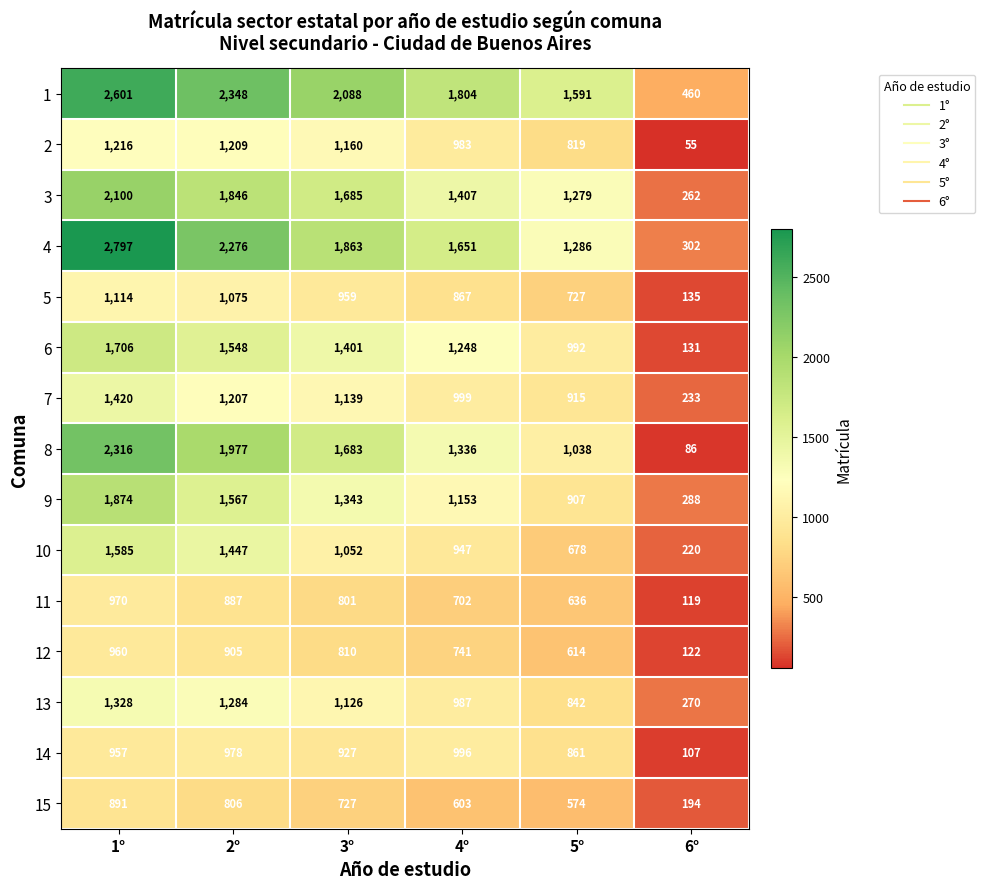

Count the number of data series in this chart.

15